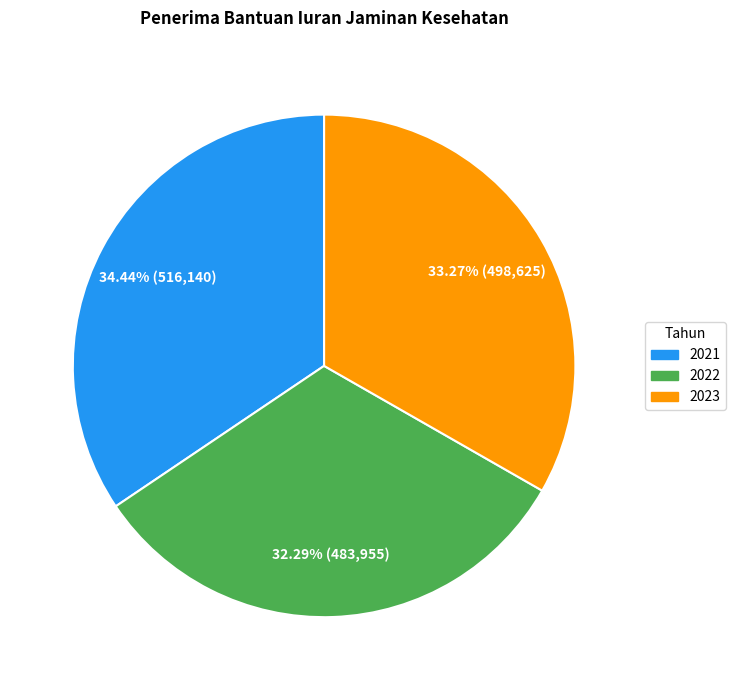

To the nearest percent, what is the combined percentage of 2022 and 2023?

66%